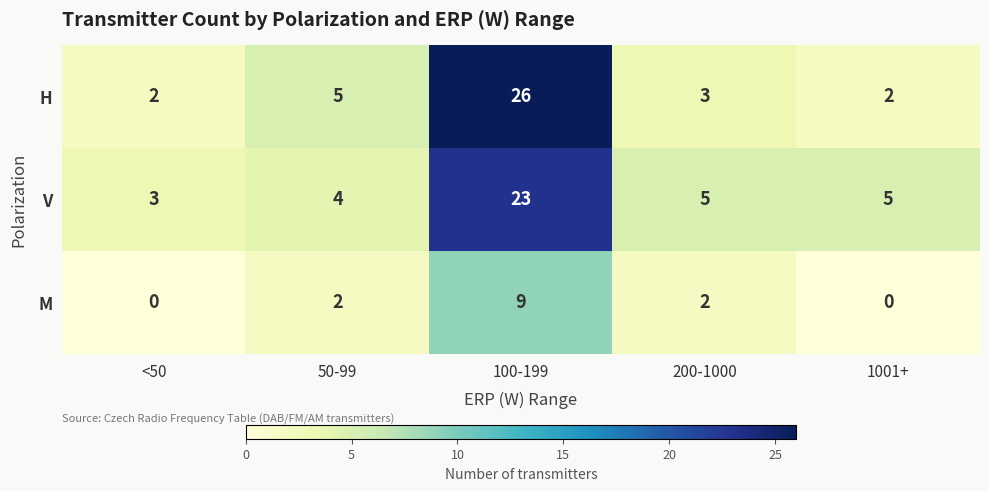

Where is H nearest to the value 14?

50-99